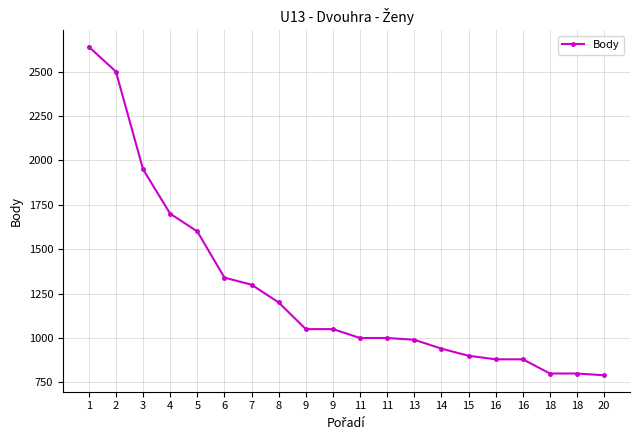

At which label is the value closest to 1715?

4